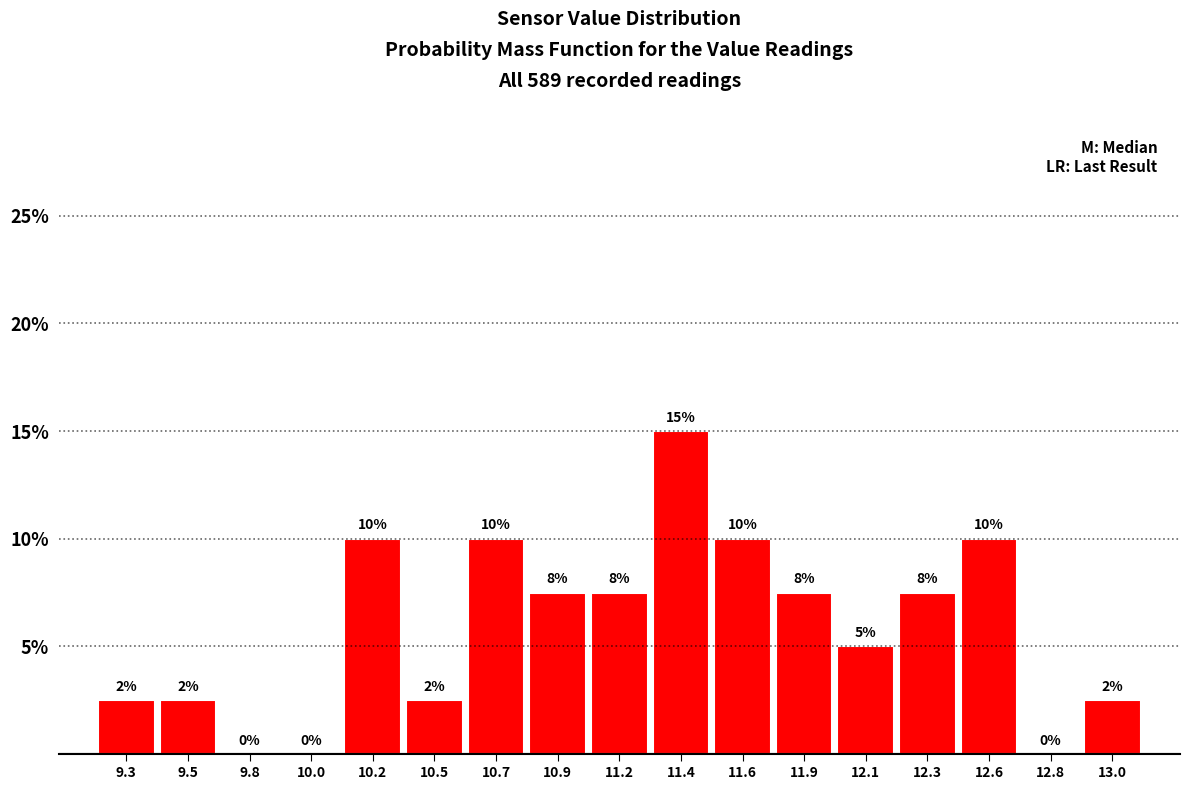

At which label does the data first exceed 7?

10.2